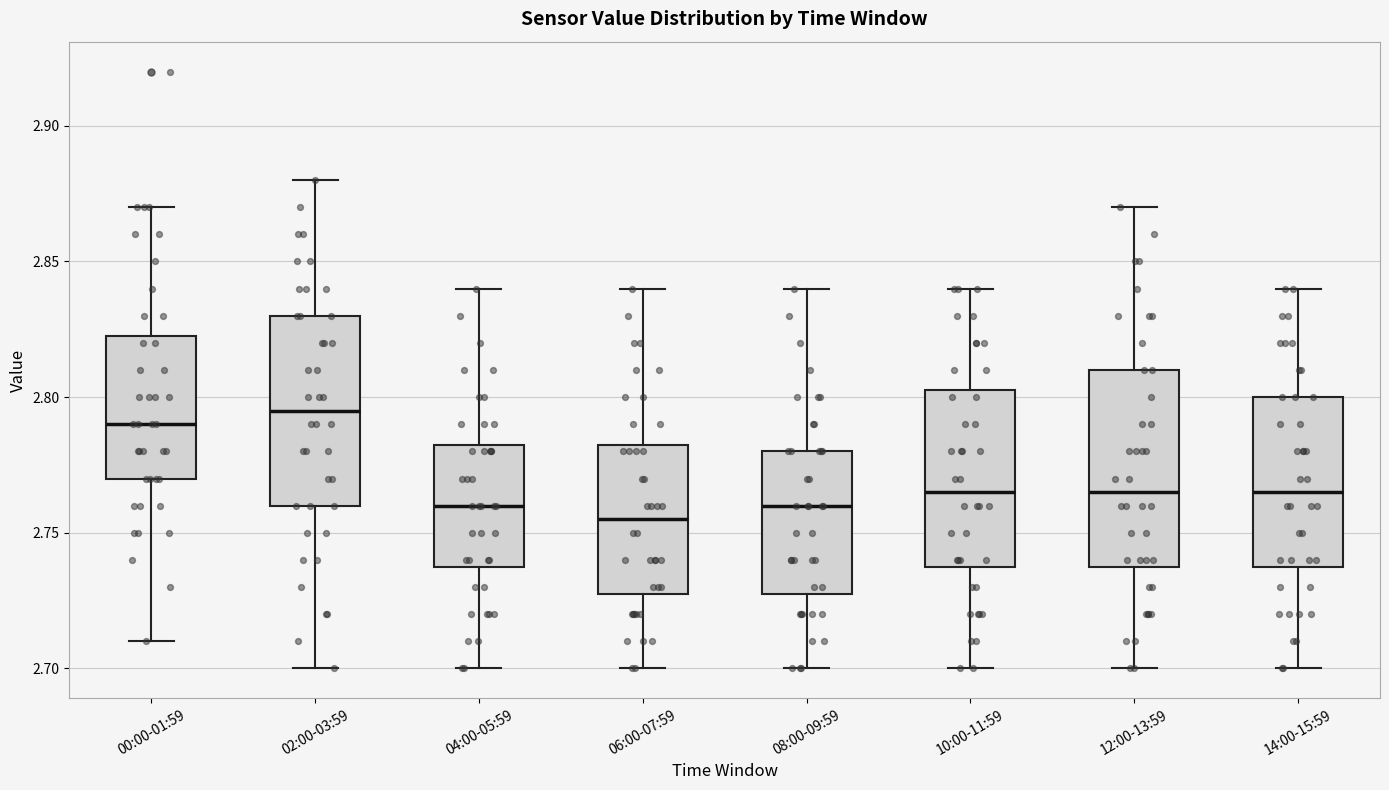

Where is the lower edge of the box for 04:00-05:59 on the y-axis? The values are not printed on the chart, so give them approximately, as read against the axis.

2.740